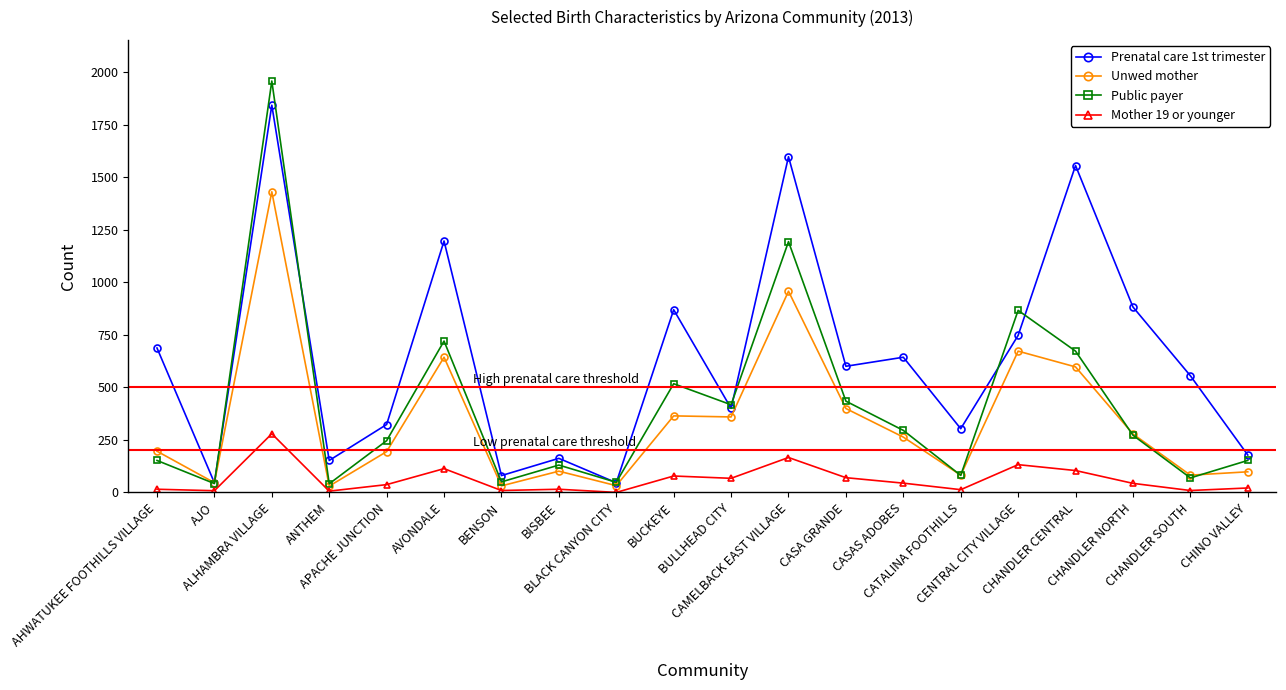

What is the sum of all Unwed mother values?

6854